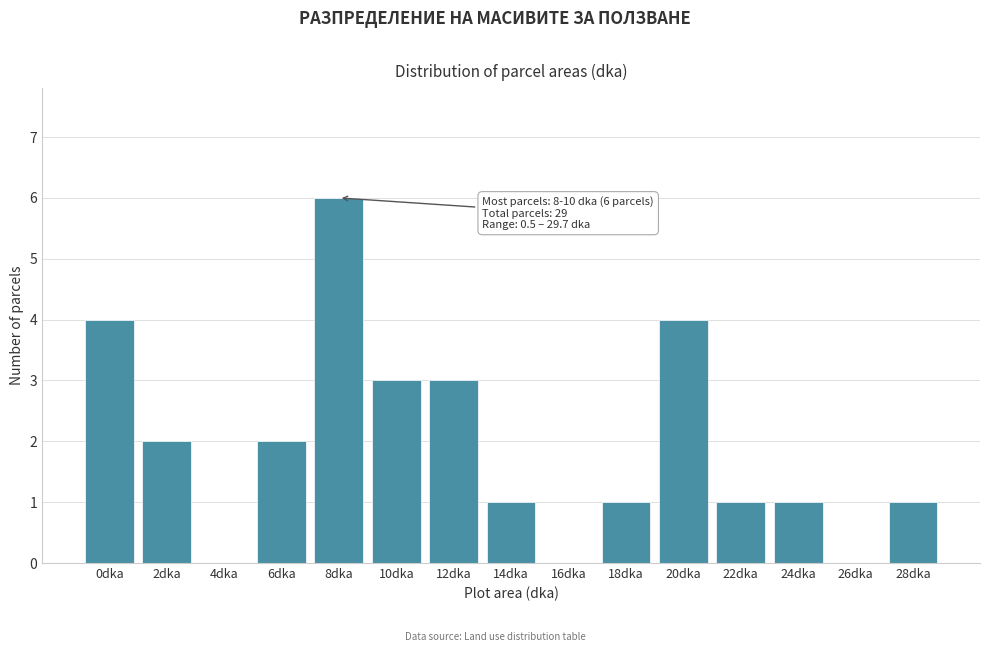

Reading left to right, what are all the values shown in this chart?

0dka=4	2dka=2	4dka=0	6dka=2	8dka=6	10dka=3	12dka=3	14dka=1	16dka=0	18dka=1	20dka=4	22dka=1	24dka=1	26dka=0	28dka=1